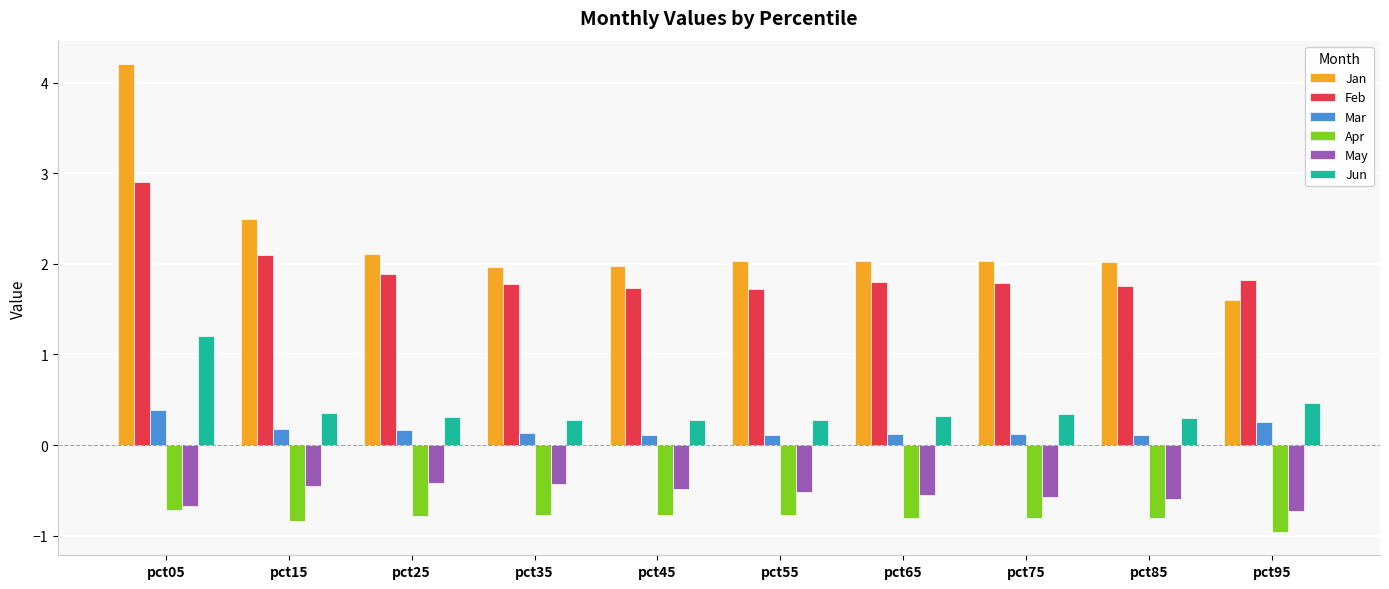

How many data points in Jan are above 2?

7